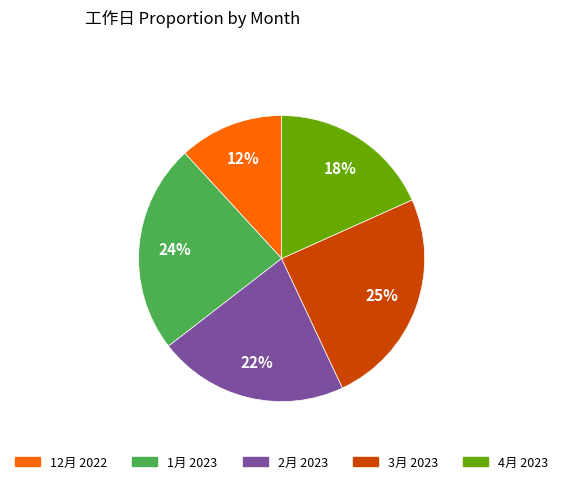

To the nearest percent, what is the difference between the 12月 2022 and 4月 2023 slice percentages?

6%